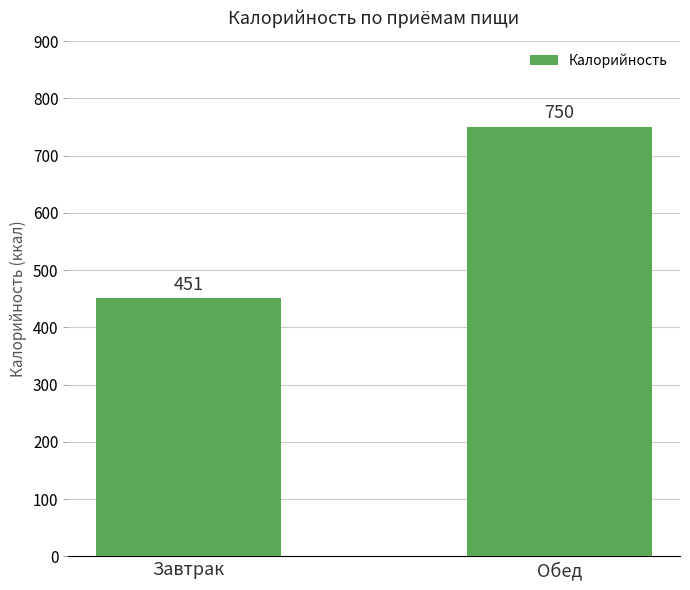

What is the label of the 1st bar from the right?

Обед